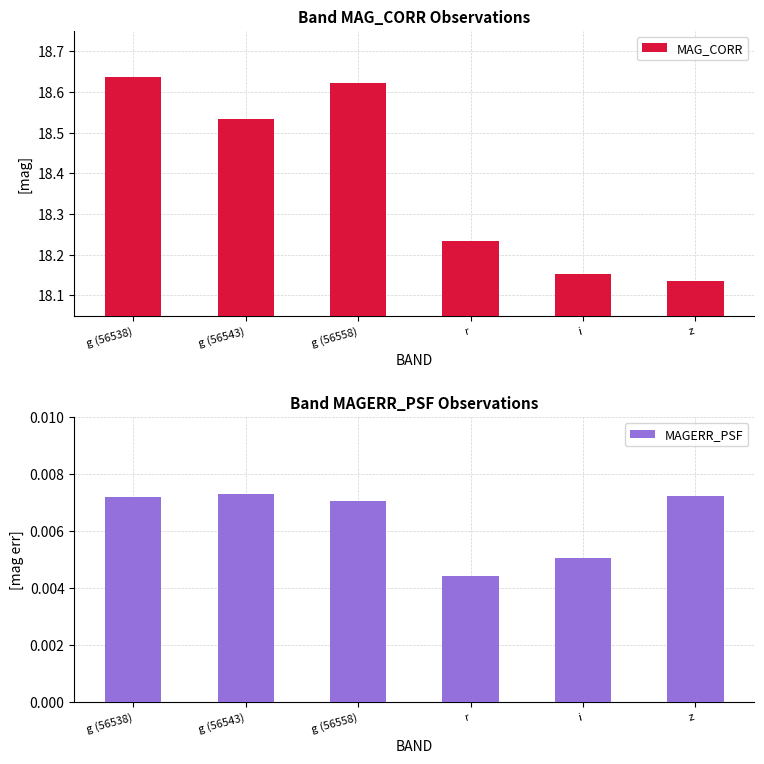

Reading left to right, extract all data points from this chart.

MAG_CORR: g (56538)=18.6	g (56543)=18.5	g (56558)=18.6	r=18.2	i=18.2	z=18.1
MAGERR_PSF: g (56538)=0.0	g (56543)=0.0	g (56558)=0.0	r=0.0	i=0.0	z=0.0